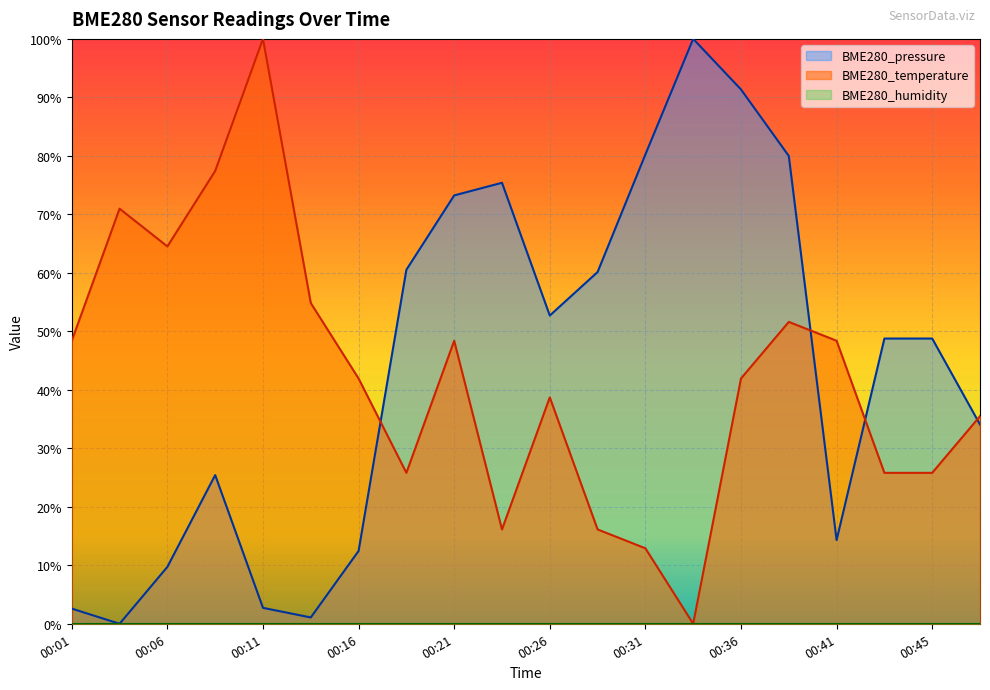

What is the sum of the BME280_temperature values at 00:11 and 00:09?

1.8